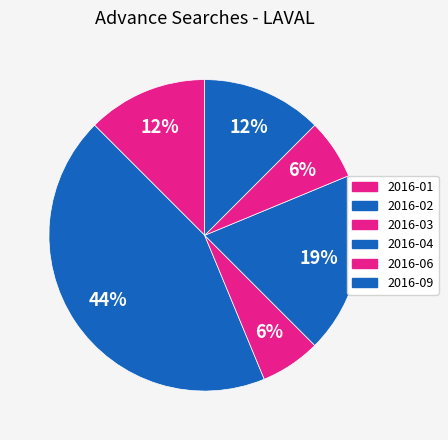

Is it true that 2016-09 is 24% of the pie?

False